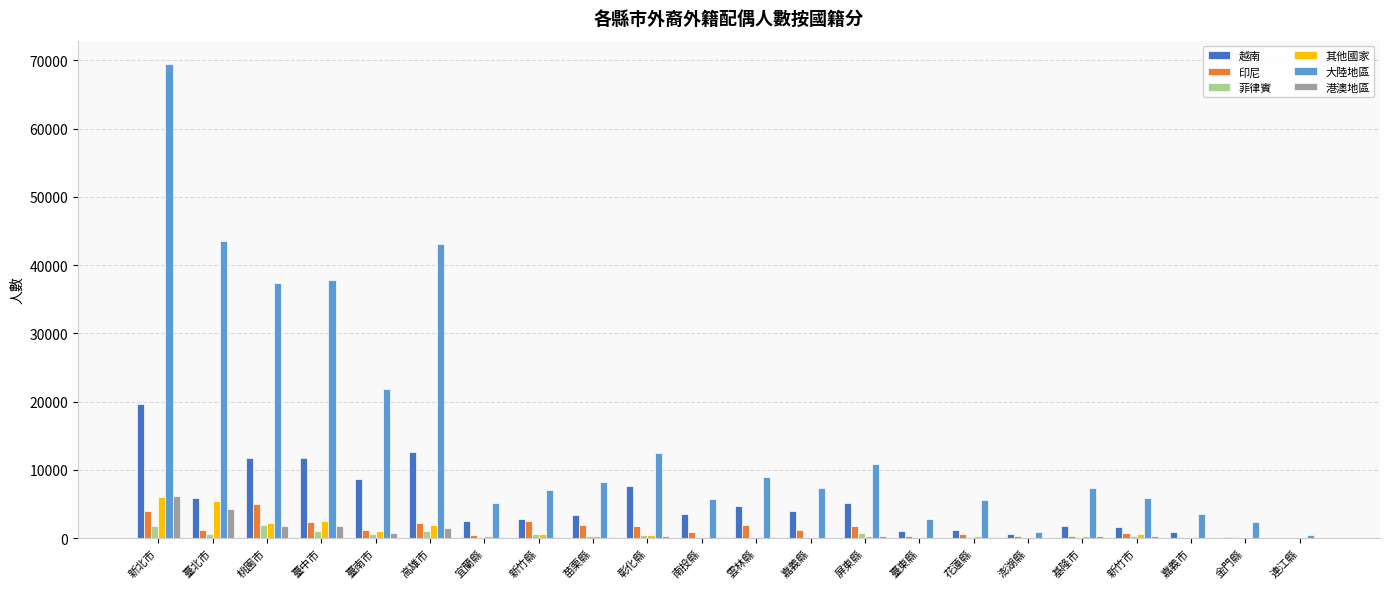

How many distinct data groups are displayed?

6